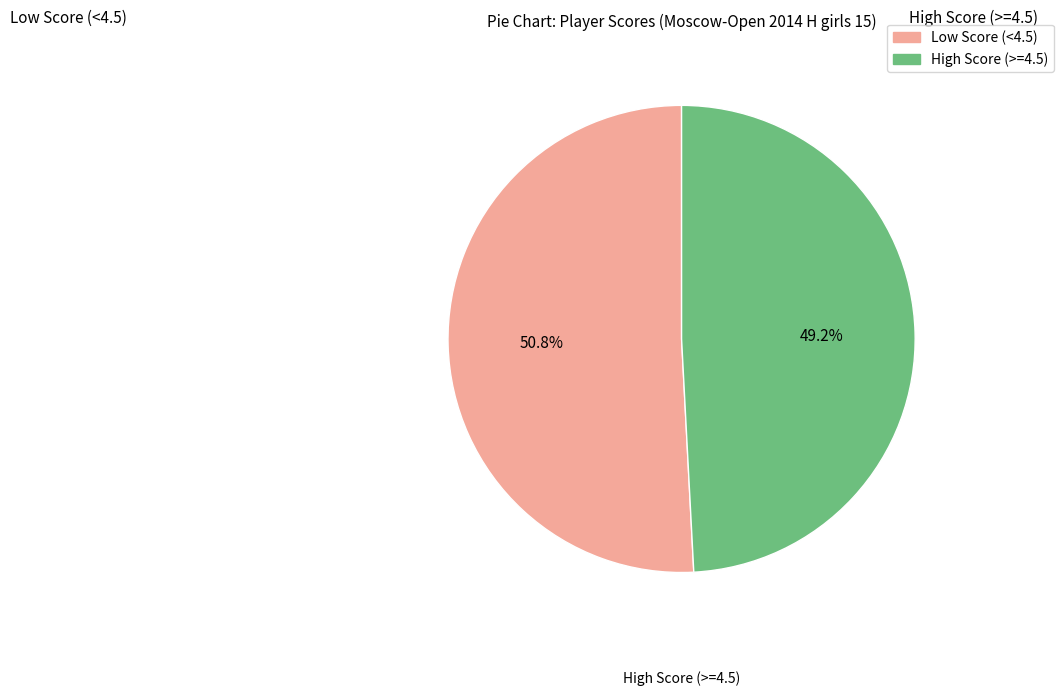

Is there a majority slice in this chart?

Yes